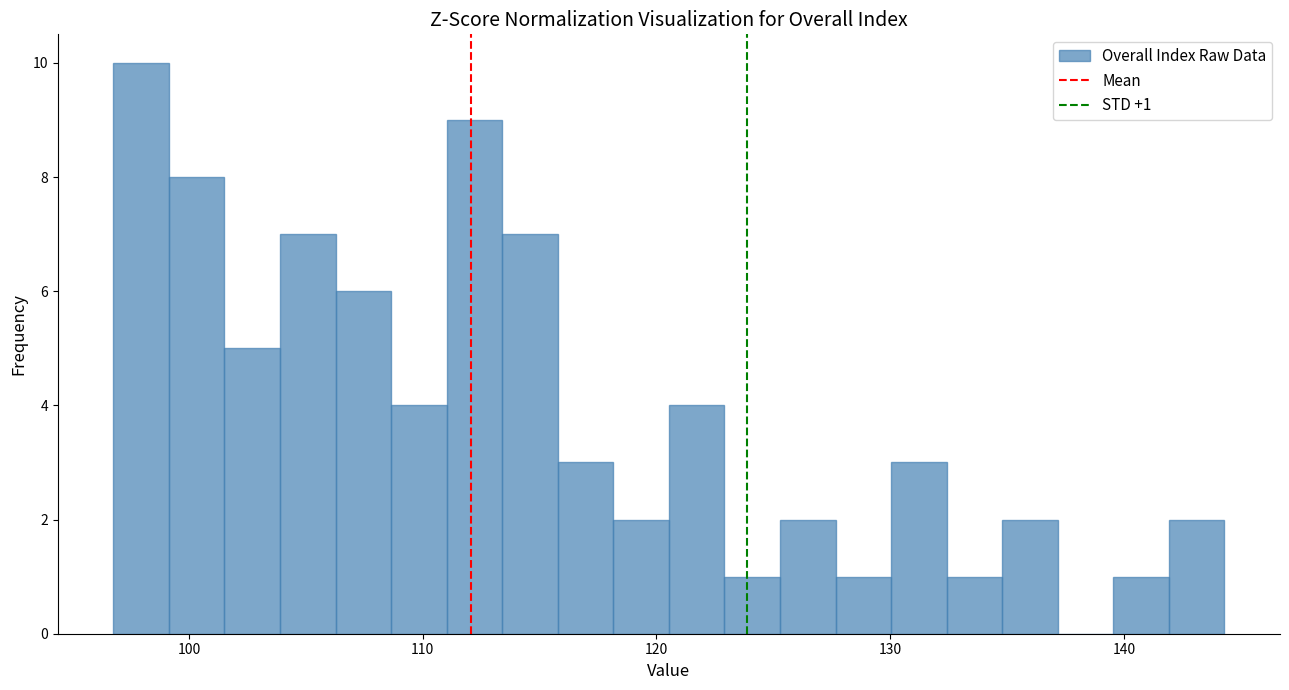

Read against the x-axis, roughly where is the centre of the tallest bar?

98